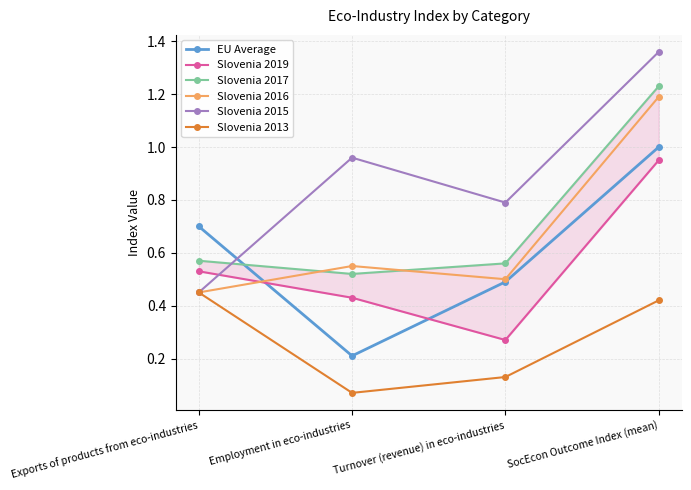

Rank the series at Exports of products from eco-industries from lowest to highest value.

Slovenia 2016, Slovenia 2015, Slovenia 2013, Slovenia 2019, Slovenia 2017, EU Average